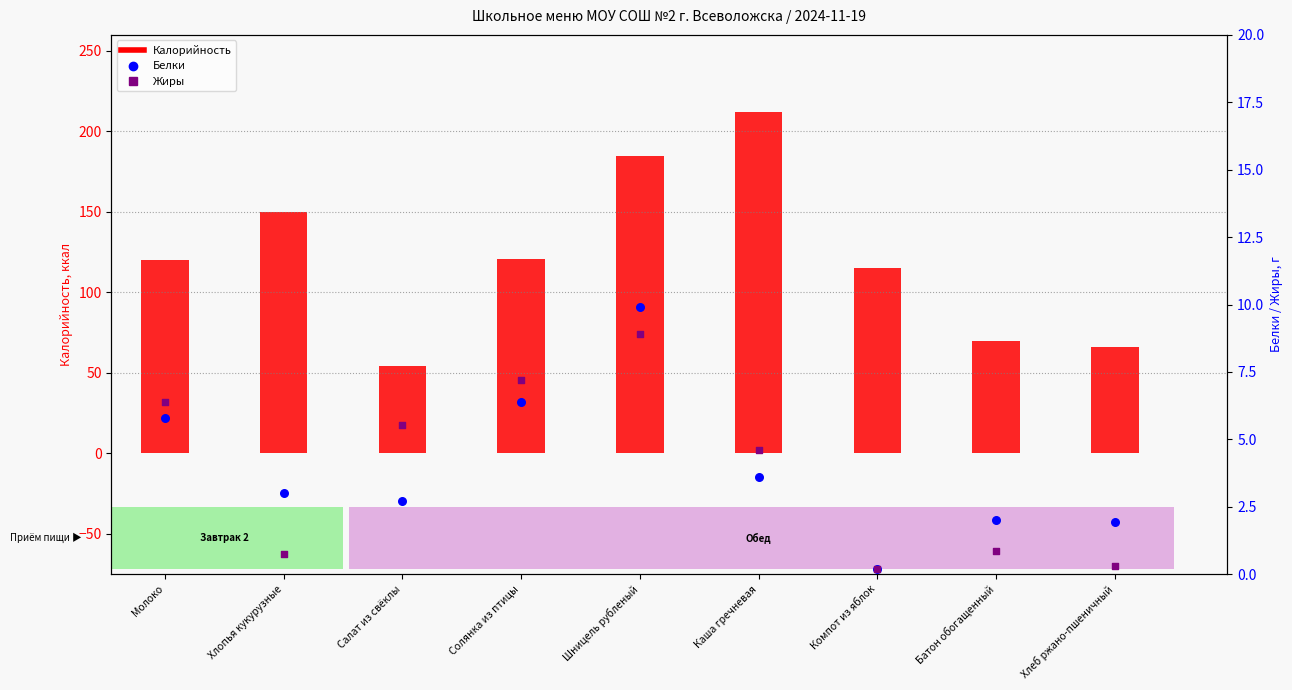

Which series contains the highest Y value?

Калорийность